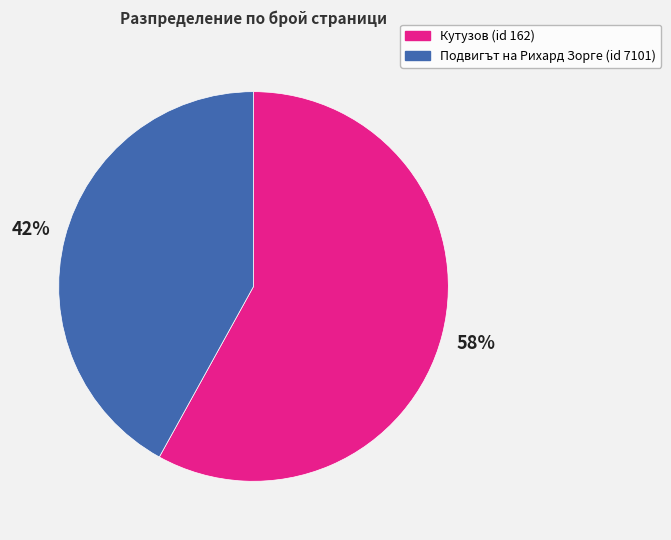

Does any single category account for the majority?

Yes